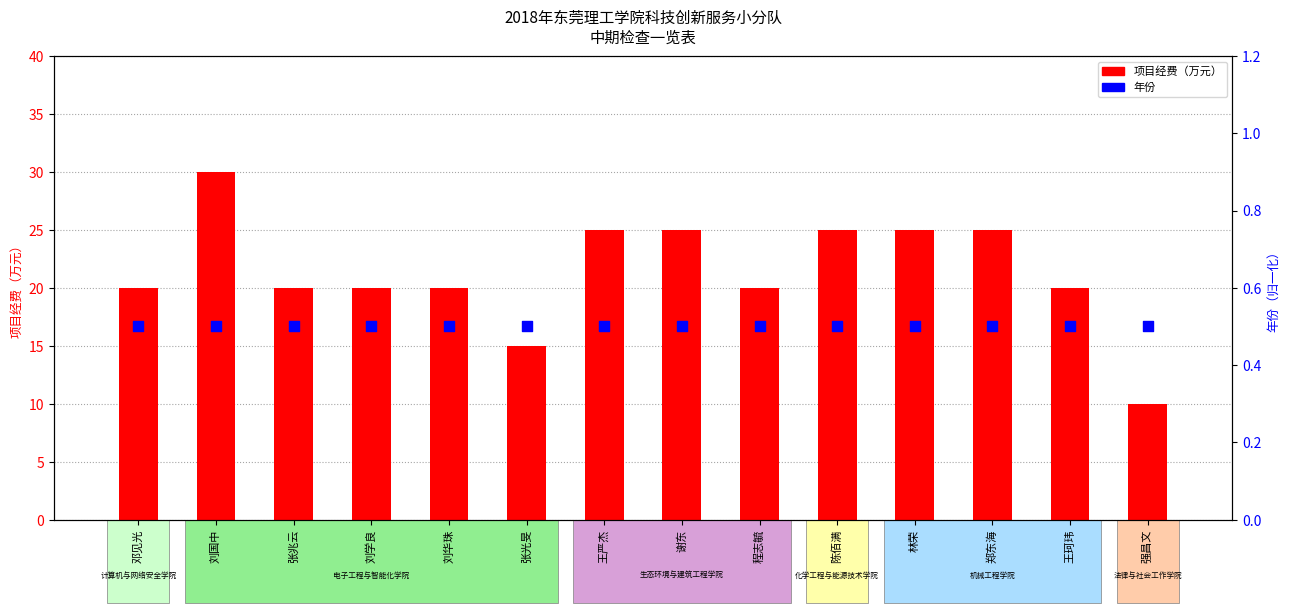

Which series has the largest total across all categories?

项目经费（万元）